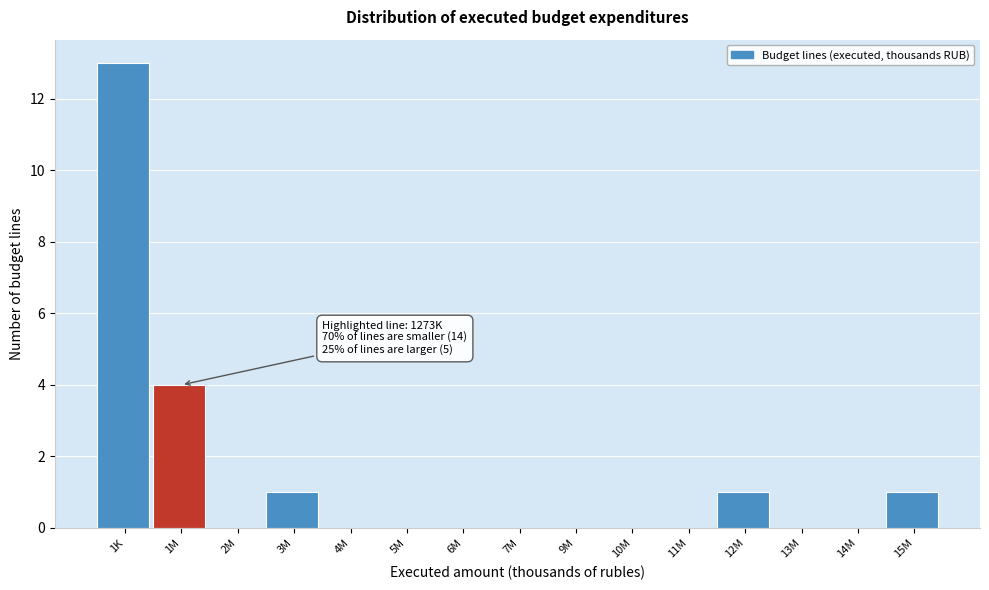

Reading left to right, list all the values displayed in this chart.

1K=13	1M=4	2M=0	3M=1	4M=0	5M=0	6M=0	7M=0	9M=0	10M=0	11M=0	12M=1	13M=0	14M=0	15M=1